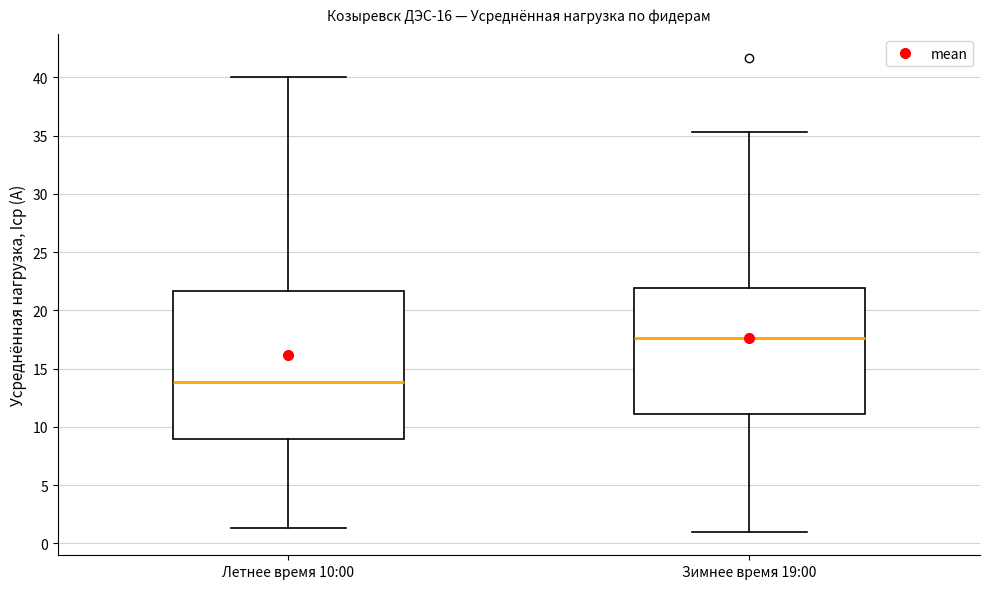

Reading left to right, transcribe this box plot: for each box, give where its median line is, the range the box spans, and where its two whiskers end, as read against the y-axis. The values are not printed on the chart, so give them approximately, as read against the axis.

Летнее время 10:00: median 14.0, box 9.0 to 21.5, whiskers 1.5 to 40.0
Зимнее время 19:00: median 17.5, box 11.0 to 22.0, whiskers 1.0 to 35.5